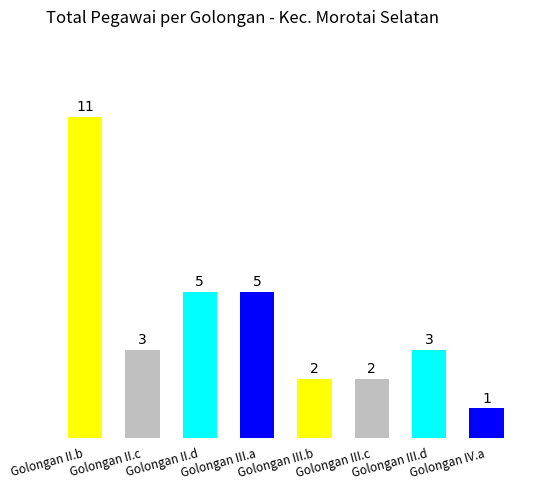

Reading left to right, what are all the values shown in this chart?

11	3	5	5	2	2	3	1